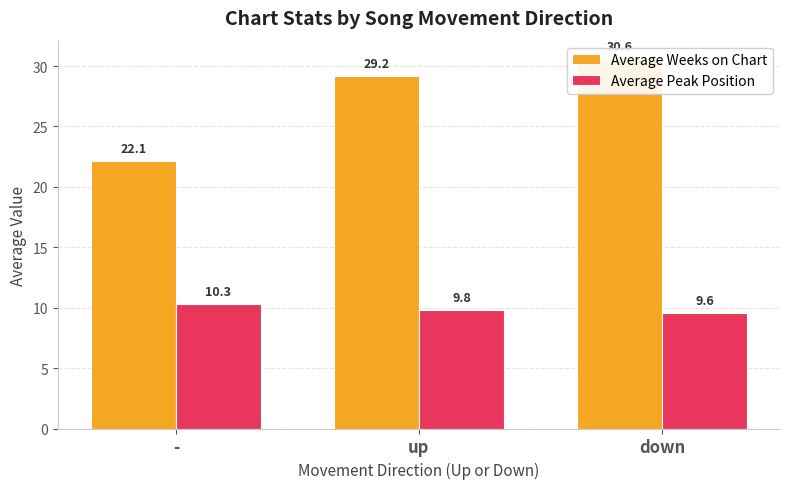

Reading left to right, extract all data points from this chart.

Average Weeks on Chart: 22.1	29.2	30.6
Average Peak Position: 10.3	9.8	9.6